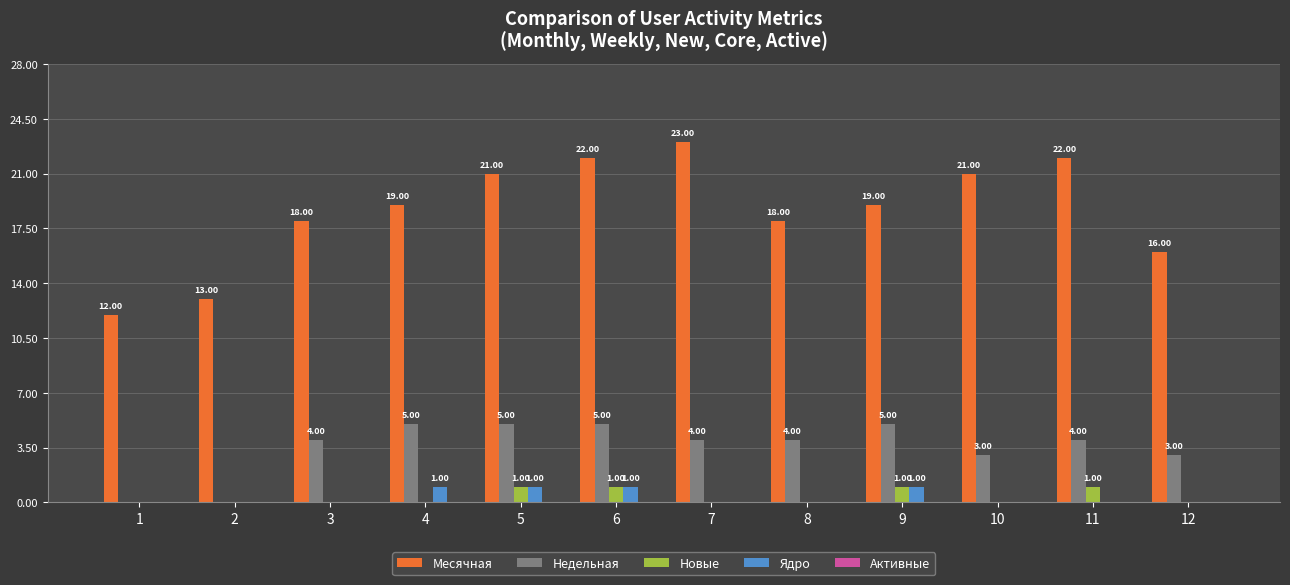

Does the chart contain stacked bars?

No